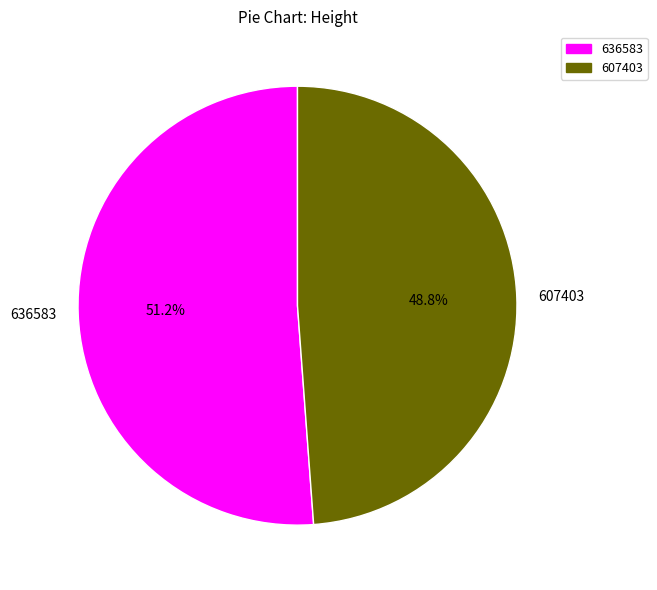

How much of the chart is everything except 636583?

48.8%